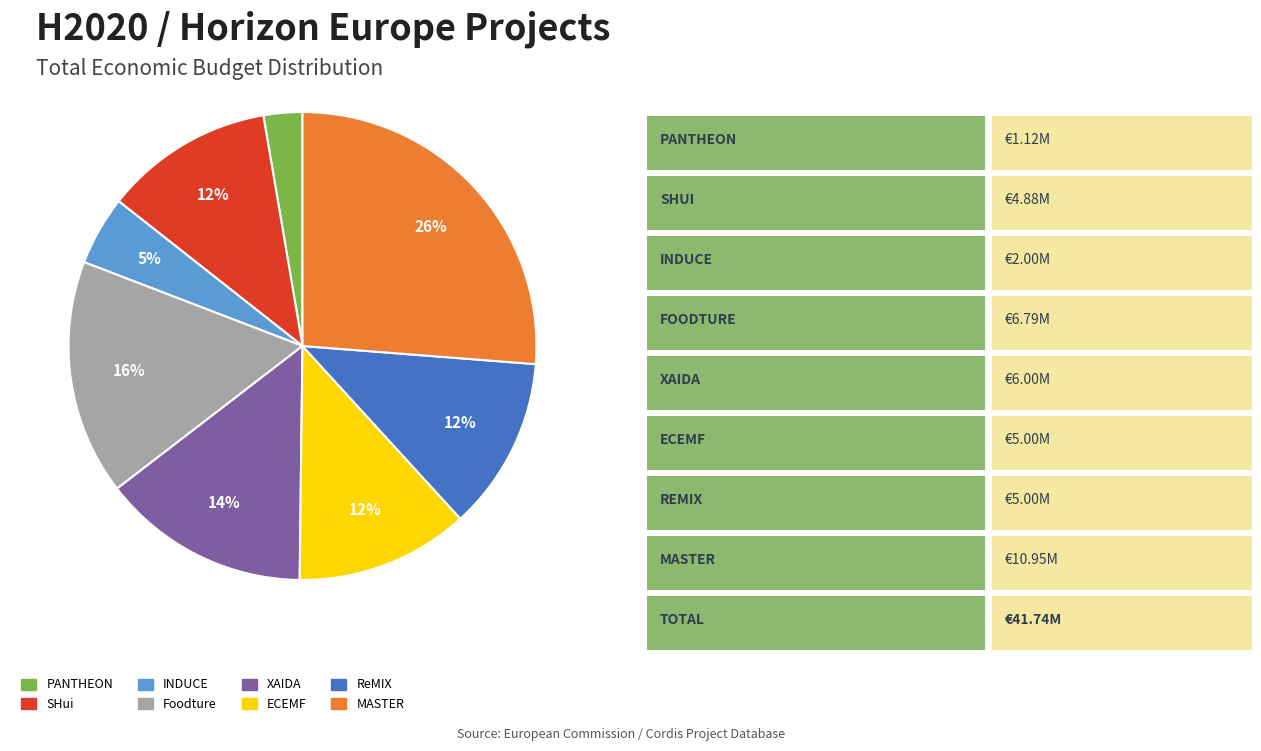

Combined, do SHui and ReMIX account for over 50%?

No